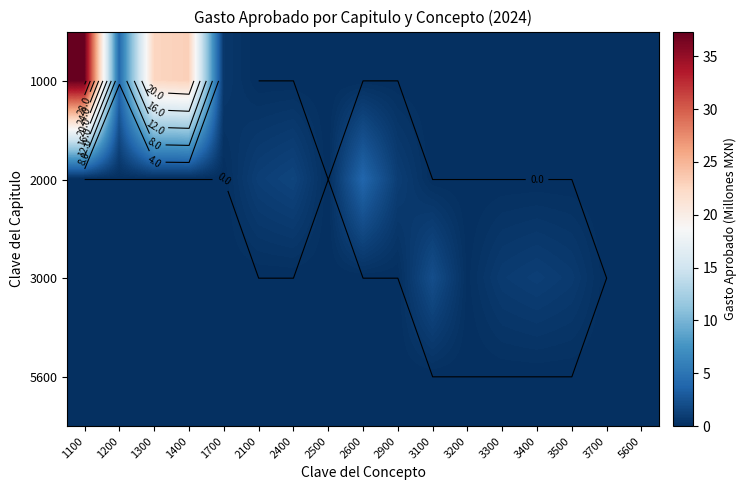

The value of 3000 at 3700 is 0.0. True or false?

True